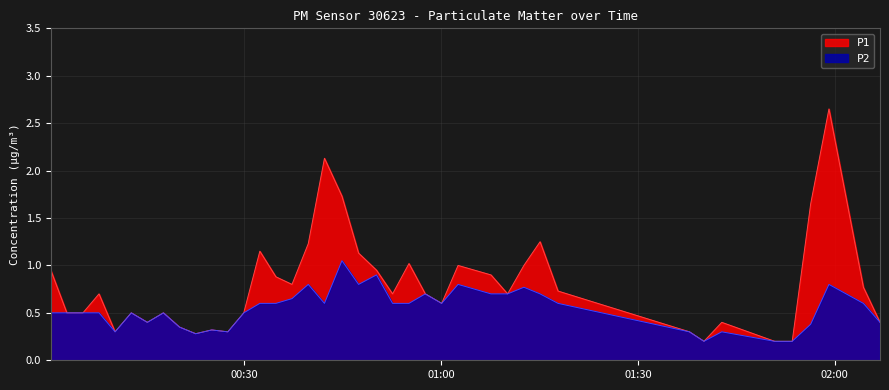

Which series has the largest range (max minus min)?

P1